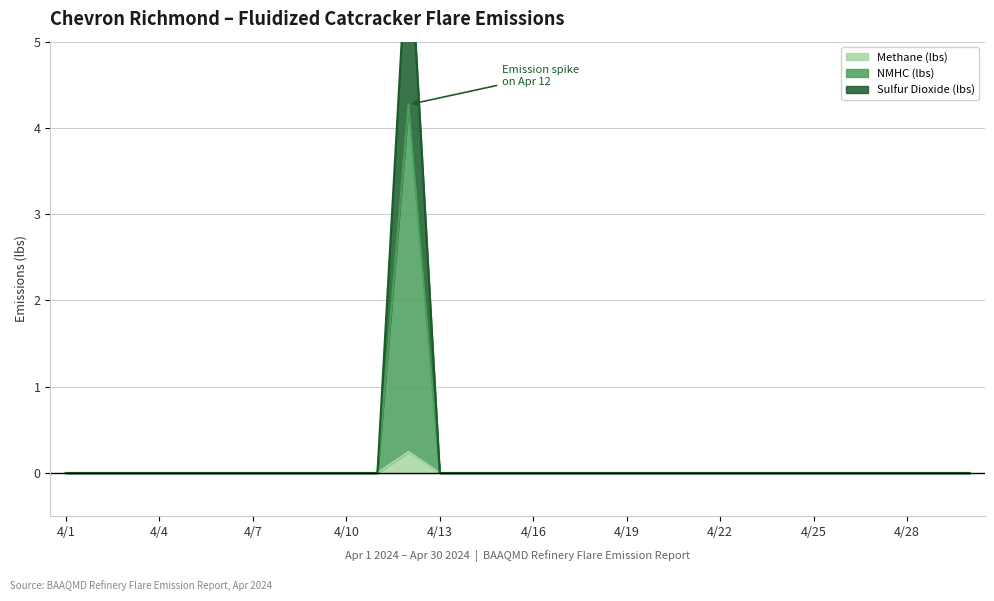

True or false: NMHC (lbs) and Sulfur Dioxide (lbs) cross at least once.

False